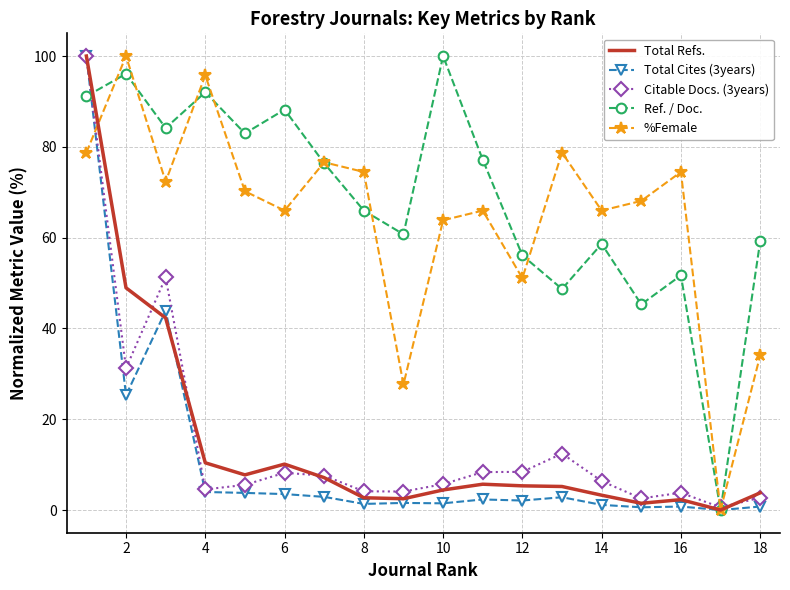

What is the greatest value displayed?

100.0